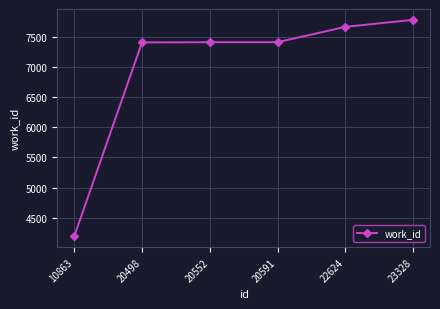

What is the greatest value displayed?

7782